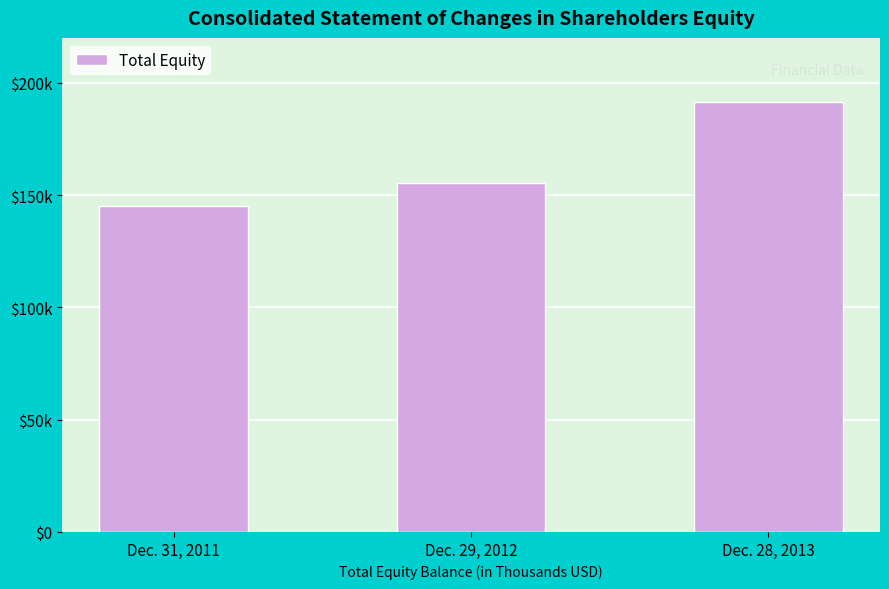

Does the chart contain any negative values?

No